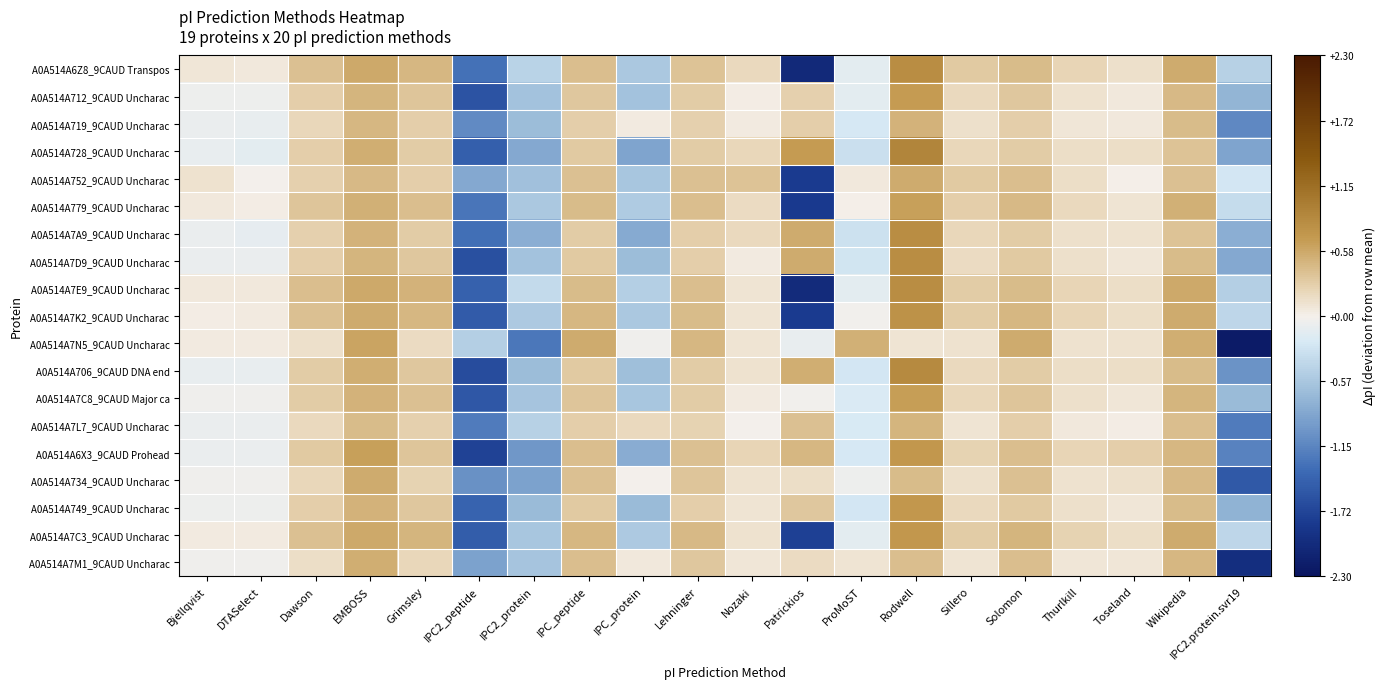

Reading left to right, list all the values displayed in this chart.

A0A514A6Z8_9CAUD Transpos: Bjellqvist=0.1	DTASelect=0.1	Dawson=0.4	EMBOSS=0.6	Grimsley=0.5	IPC2_peptide=-1.3	IPC2_protein=-0.5	IPC_peptide=0.4	IPC_protein=-0.6	Lehninger=0.4	Nozaki=0.2	Patrickios=-2.0	ProMoST=-0.1	Rodwell=0.8	Sillero=0.3	Solomon=0.4	Thurlkill=0.2	Toseland=0.1	Wikipedia=0.6	IPC2.protein.svr19=-0.5
A0A514A712_9CAUD Uncharac: Bjellqvist=-0.1	DTASelect=-0.1	Dawson=0.3	EMBOSS=0.5	Grimsley=0.4	IPC2_peptide=-1.6	IPC2_protein=-0.6	IPC_peptide=0.3	IPC_protein=-0.6	Lehninger=0.3	Nozaki=0.0	Patrickios=0.3	ProMoST=-0.1	Rodwell=0.7	Sillero=0.2	Solomon=0.3	Thurlkill=0.1	Toseland=0.1	Wikipedia=0.4	IPC2.protein.svr19=-0.7
A0A514A719_9CAUD Uncharac: Bjellqvist=-0.1	DTASelect=-0.1	Dawson=0.2	EMBOSS=0.5	Grimsley=0.3	IPC2_peptide=-1.1	IPC2_protein=-0.7	IPC_peptide=0.3	IPC_protein=0.0	Lehninger=0.3	Nozaki=0.1	Patrickios=0.3	ProMoST=-0.2	Rodwell=0.5	Sillero=0.1	Solomon=0.3	Thurlkill=0.1	Toseland=0.1	Wikipedia=0.4	IPC2.protein.svr19=-1.1
A0A514A728_9CAUD Uncharac: Bjellqvist=-0.1	DTASelect=-0.1	Dawson=0.3	EMBOSS=0.5	Grimsley=0.3	IPC2_peptide=-1.5	IPC2_protein=-0.9	IPC_peptide=0.3	IPC_protein=-0.9	Lehninger=0.3	Nozaki=0.2	Patrickios=0.7	ProMoST=-0.3	Rodwell=0.9	Sillero=0.2	Solomon=0.3	Thurlkill=0.2	Toseland=0.2	Wikipedia=0.4	IPC2.protein.svr19=-0.9
A0A514A752_9CAUD Uncharac: Bjellqvist=0.1	DTASelect=-0.0	Dawson=0.3	EMBOSS=0.4	Grimsley=0.3	IPC2_peptide=-0.9	IPC2_protein=-0.6	IPC_peptide=0.4	IPC_protein=-0.6	Lehninger=0.4	Nozaki=0.4	Patrickios=-1.8	ProMoST=0.1	Rodwell=0.5	Sillero=0.3	Solomon=0.4	Thurlkill=0.2	Toseland=0.0	Wikipedia=0.4	IPC2.protein.svr19=-0.3
A0A514A779_9CAUD Uncharac: Bjellqvist=0.1	DTASelect=0.0	Dawson=0.4	EMBOSS=0.5	Grimsley=0.4	IPC2_peptide=-1.3	IPC2_protein=-0.6	IPC_peptide=0.4	IPC_protein=-0.5	Lehninger=0.4	Nozaki=0.2	Patrickios=-1.8	ProMoST=0.0	Rodwell=0.6	Sillero=0.3	Solomon=0.4	Thurlkill=0.2	Toseland=0.1	Wikipedia=0.5	IPC2.protein.svr19=-0.4
A0A514A7A9_9CAUD Uncharac: Bjellqvist=-0.1	DTASelect=-0.1	Dawson=0.3	EMBOSS=0.5	Grimsley=0.3	IPC2_peptide=-1.3	IPC2_protein=-0.8	IPC_peptide=0.3	IPC_protein=-0.8	Lehninger=0.3	Nozaki=0.2	Patrickios=0.5	ProMoST=-0.3	Rodwell=0.8	Sillero=0.2	Solomon=0.3	Thurlkill=0.1	Toseland=0.1	Wikipedia=0.4	IPC2.protein.svr19=-0.8
A0A514A7D9_9CAUD Uncharac: Bjellqvist=-0.1	DTASelect=-0.1	Dawson=0.3	EMBOSS=0.5	Grimsley=0.3	IPC2_peptide=-1.6	IPC2_protein=-0.6	IPC_peptide=0.3	IPC_protein=-0.7	Lehninger=0.3	Nozaki=0.0	Patrickios=0.5	ProMoST=-0.3	Rodwell=0.8	Sillero=0.2	Solomon=0.3	Thurlkill=0.1	Toseland=0.1	Wikipedia=0.4	IPC2.protein.svr19=-0.9
A0A514A7E9_9CAUD Uncharac: Bjellqvist=0.1	DTASelect=0.1	Dawson=0.4	EMBOSS=0.6	Grimsley=0.5	IPC2_peptide=-1.5	IPC2_protein=-0.4	IPC_peptide=0.4	IPC_protein=-0.5	Lehninger=0.4	Nozaki=0.1	Patrickios=-2.0	ProMoST=-0.1	Rodwell=0.8	Sillero=0.3	Solomon=0.4	Thurlkill=0.2	Toseland=0.1	Wikipedia=0.6	IPC2.protein.svr19=-0.5
A0A514A7K2_9CAUD Uncharac: Bjellqvist=0.0	DTASelect=0.0	Dawson=0.4	EMBOSS=0.6	Grimsley=0.5	IPC2_peptide=-1.5	IPC2_protein=-0.5	IPC_peptide=0.5	IPC_protein=-0.6	Lehninger=0.4	Nozaki=0.1	Patrickios=-1.8	ProMoST=-0.0	Rodwell=0.8	Sillero=0.3	Solomon=0.5	Thurlkill=0.2	Toseland=0.2	Wikipedia=0.6	IPC2.protein.svr19=-0.4
A0A514A7N5_9CAUD Uncharac: Bjellqvist=0.1	DTASelect=0.1	Dawson=0.1	EMBOSS=0.6	Grimsley=0.2	IPC2_peptide=-0.5	IPC2_protein=-1.3	IPC_peptide=0.6	IPC_protein=-0.0	Lehninger=0.5	Nozaki=0.1	Patrickios=-0.1	ProMoST=0.5	Rodwell=0.1	Sillero=0.1	Solomon=0.6	Thurlkill=0.1	Toseland=0.1	Wikipedia=0.5	IPC2.protein.svr19=-2.2
A0A514A706_9CAUD DNA end: Bjellqvist=-0.1	DTASelect=-0.1	Dawson=0.3	EMBOSS=0.5	Grimsley=0.3	IPC2_peptide=-1.7	IPC2_protein=-0.7	IPC_peptide=0.3	IPC_protein=-0.6	Lehninger=0.3	Nozaki=0.1	Patrickios=0.5	ProMoST=-0.3	Rodwell=0.8	Sillero=0.2	Solomon=0.3	Thurlkill=0.2	Toseland=0.2	Wikipedia=0.4	IPC2.protein.svr19=-1.0
A0A514A7C8_9CAUD Major ca: Bjellqvist=-0.0	DTASelect=-0.0	Dawson=0.3	EMBOSS=0.5	Grimsley=0.4	IPC2_peptide=-1.6	IPC2_protein=-0.6	IPC_peptide=0.3	IPC_protein=-0.6	Lehninger=0.3	Nozaki=0.0	Patrickios=-0.0	ProMoST=-0.2	Rodwell=0.7	Sillero=0.2	Solomon=0.3	Thurlkill=0.1	Toseland=0.1	Wikipedia=0.5	IPC2.protein.svr19=-0.7
A0A514A7L7_9CAUD Uncharac: Bjellqvist=-0.1	DTASelect=-0.1	Dawson=0.2	EMBOSS=0.4	Grimsley=0.3	IPC2_peptide=-1.2	IPC2_protein=-0.5	IPC_peptide=0.3	IPC_protein=0.2	Lehninger=0.3	Nozaki=-0.0	Patrickios=0.4	ProMoST=-0.2	Rodwell=0.5	Sillero=0.1	Solomon=0.3	Thurlkill=0.1	Toseland=0.0	Wikipedia=0.4	IPC2.protein.svr19=-1.2
A0A514A6X3_9CAUD Prohead: Bjellqvist=-0.1	DTASelect=-0.1	Dawson=0.3	EMBOSS=0.6	Grimsley=0.3	IPC2_peptide=-1.8	IPC2_protein=-1.0	IPC_peptide=0.4	IPC_protein=-0.8	Lehninger=0.4	Nozaki=0.2	Patrickios=0.5	ProMoST=-0.2	Rodwell=0.7	Sillero=0.2	Solomon=0.4	Thurlkill=0.2	Toseland=0.3	Wikipedia=0.5	IPC2.protein.svr19=-1.2
A0A514A734_9CAUD Uncharac: Bjellqvist=-0.0	DTASelect=-0.0	Dawson=0.2	EMBOSS=0.5	Grimsley=0.2	IPC2_peptide=-1.0	IPC2_protein=-0.9	IPC_peptide=0.4	IPC_protein=-0.0	Lehninger=0.3	Nozaki=0.1	Patrickios=0.2	ProMoST=-0.1	Rodwell=0.4	Sillero=0.1	Solomon=0.4	Thurlkill=0.1	Toseland=0.1	Wikipedia=0.4	IPC2.protein.svr19=-1.5
A0A514A749_9CAUD Uncharac: Bjellqvist=-0.1	DTASelect=-0.1	Dawson=0.3	EMBOSS=0.5	Grimsley=0.3	IPC2_peptide=-1.4	IPC2_protein=-0.7	IPC_peptide=0.3	IPC_protein=-0.7	Lehninger=0.3	Nozaki=0.1	Patrickios=0.3	ProMoST=-0.3	Rodwell=0.7	Sillero=0.2	Solomon=0.3	Thurlkill=0.1	Toseland=0.1	Wikipedia=0.4	IPC2.protein.svr19=-0.8
A0A514A7C3_9CAUD Uncharac: Bjellqvist=0.0	DTASelect=0.0	Dawson=0.4	EMBOSS=0.6	Grimsley=0.5	IPC2_peptide=-1.5	IPC2_protein=-0.6	IPC_peptide=0.5	IPC_protein=-0.6	Lehninger=0.4	Nozaki=0.1	Patrickios=-1.8	ProMoST=-0.1	Rodwell=0.7	Sillero=0.3	Solomon=0.5	Thurlkill=0.2	Toseland=0.2	Wikipedia=0.6	IPC2.protein.svr19=-0.4
A0A514A7M1_9CAUD Uncharac: Bjellqvist=-0.0	DTASelect=-0.0	Dawson=0.1	EMBOSS=0.5	Grimsley=0.2	IPC2_peptide=-0.9	IPC2_protein=-0.6	IPC_peptide=0.4	IPC_protein=0.1	Lehninger=0.3	Nozaki=0.1	Patrickios=0.2	ProMoST=0.1	Rodwell=0.4	Sillero=0.1	Solomon=0.4	Thurlkill=0.1	Toseland=0.1	Wikipedia=0.5	IPC2.protein.svr19=-2.0